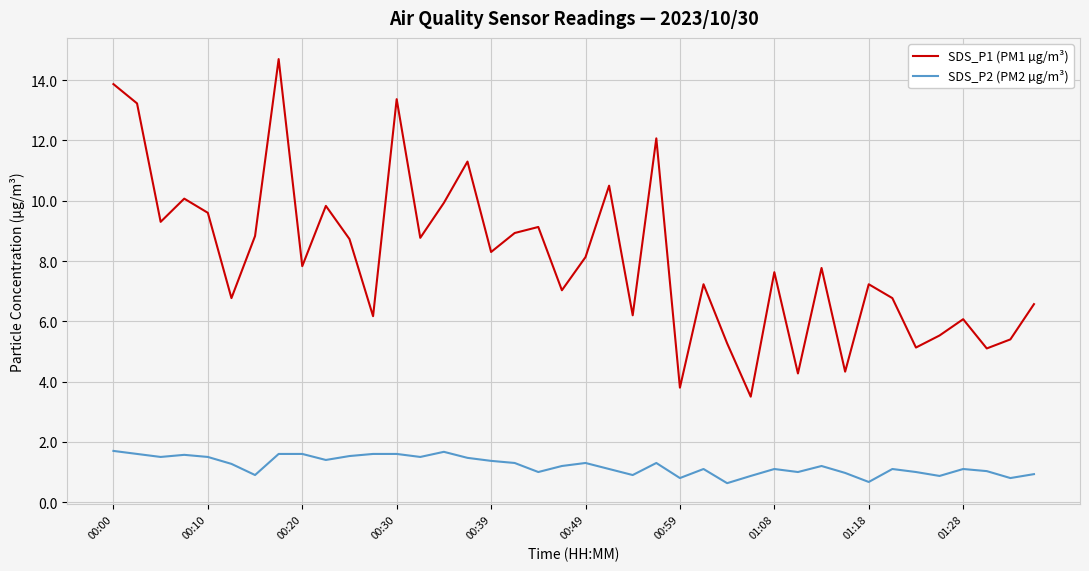

True or false: SDS_P1 (PM1 µg/m³) and SDS_P2 (PM2 µg/m³) intersect in this chart.

False